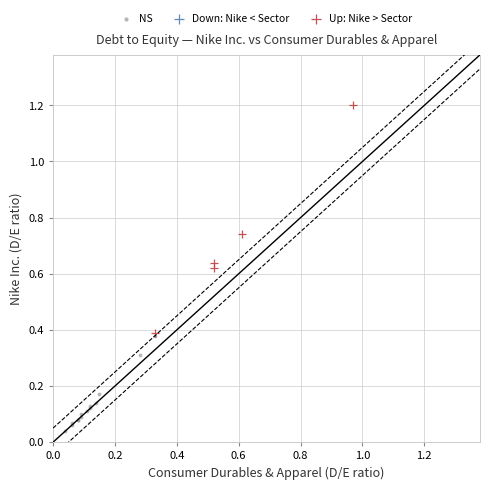

Which series has the widest spread of Y values?

Up: Nike > Sector